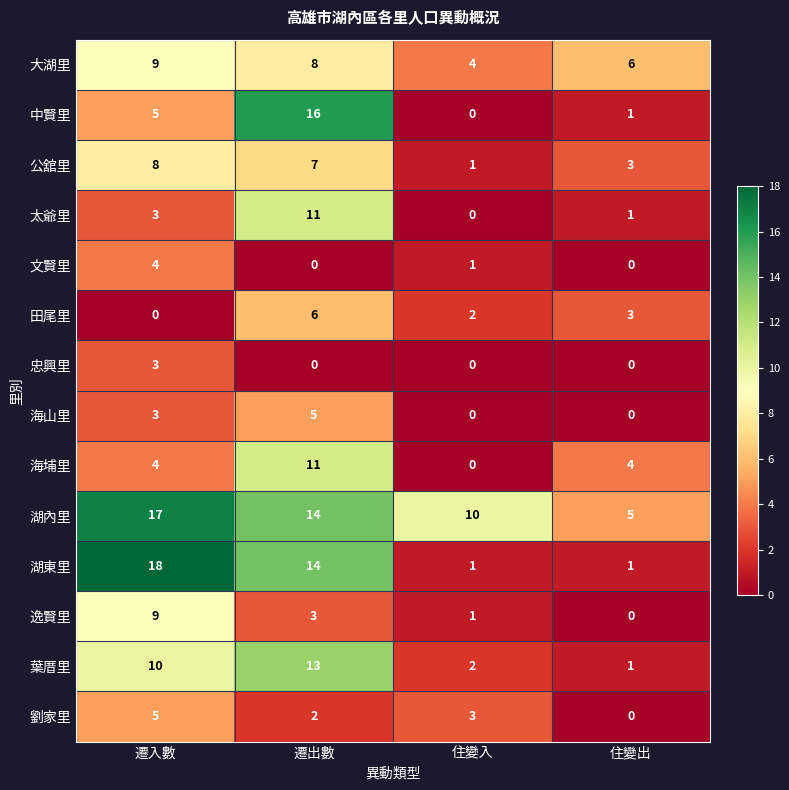

What value does the 海埔里 series have at 遷入數, to the nearest 5?

5